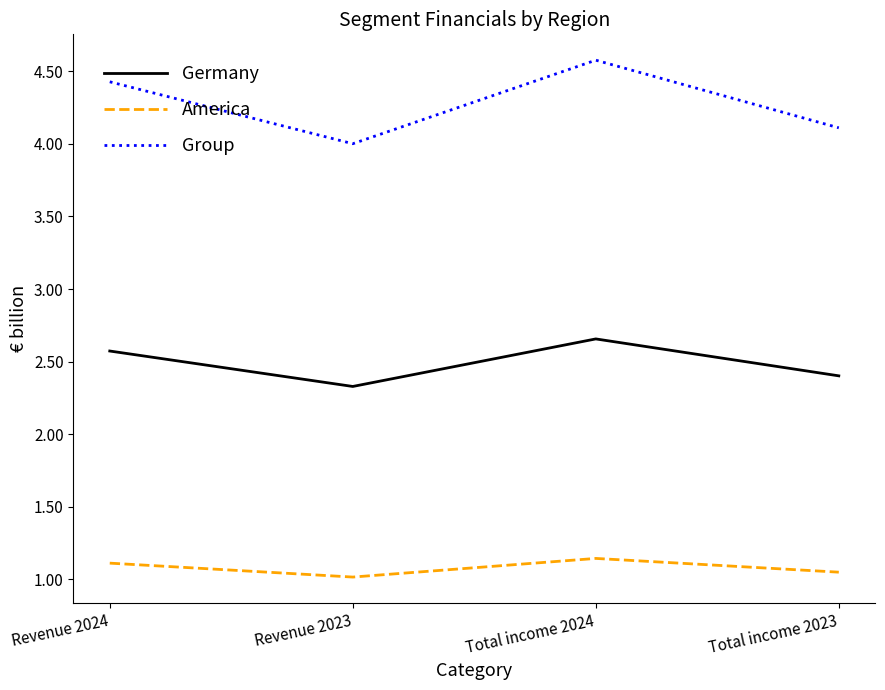

Which series changed the most between Revenue 2024 and Revenue 2023?

Group